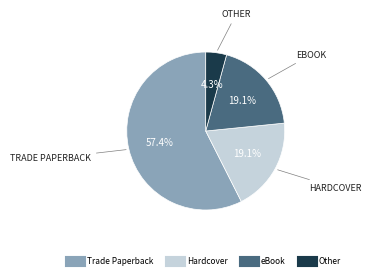

What is the ratio of the value at Trade Paperback to the value at eBook?

3.0